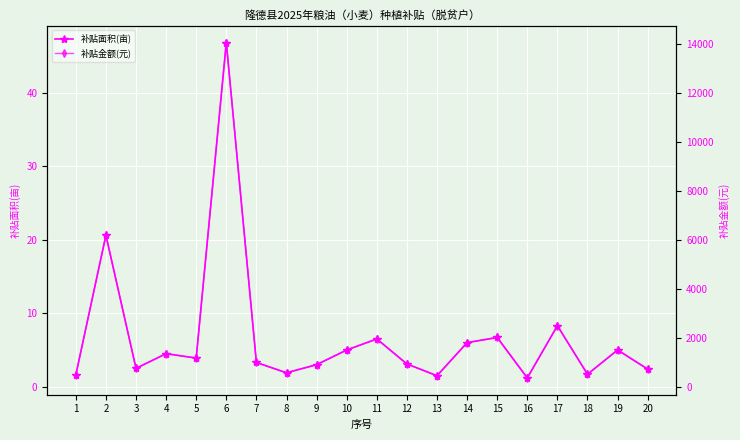

True or false: 补贴金额(元) and 补贴面积(亩) cross at least once.

False